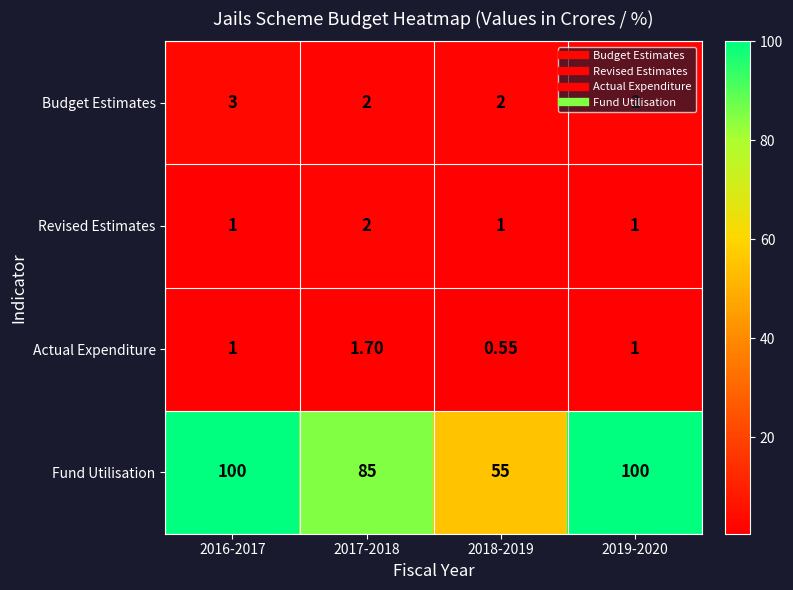

List the series in order of their peak value, lowest first.

Actual Expenditure, Revised Estimates, Budget Estimates, Fund Utilisation